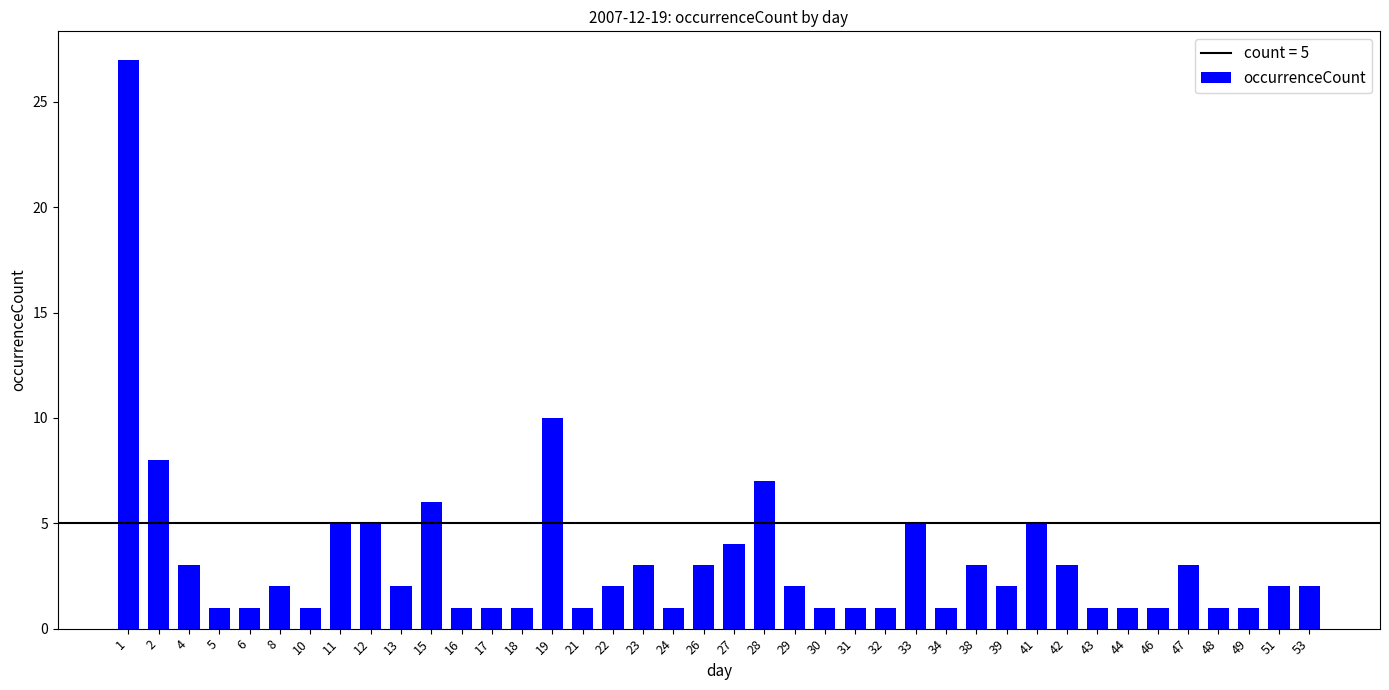

What is the value of the 35th bar from the left?

1